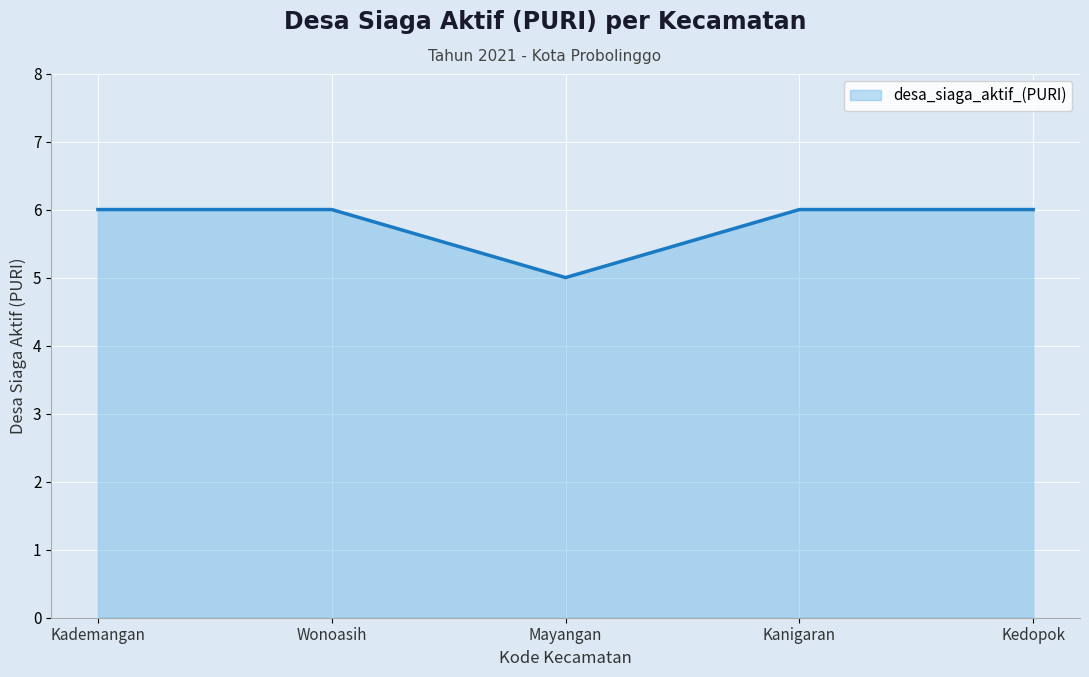

Where is the first local minimum?

Mayangan